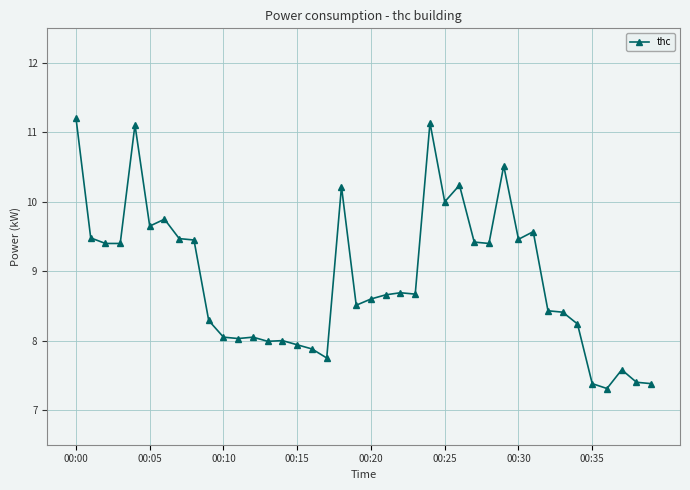

What is the average value?

8.9